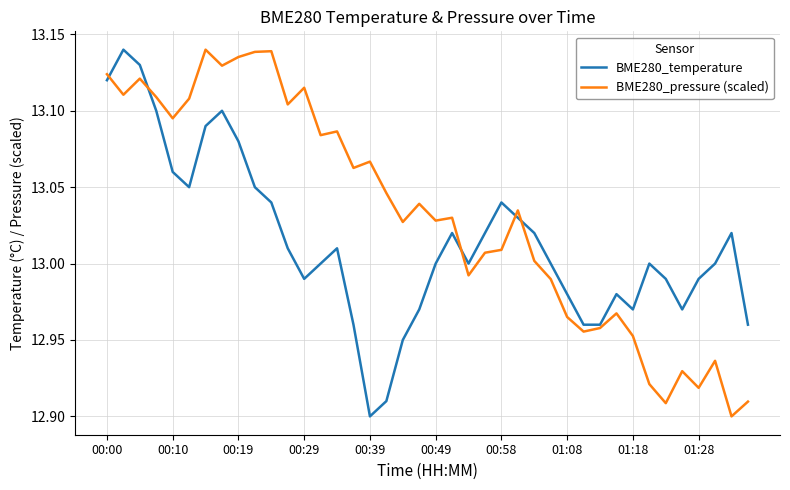

Rank the series by their average value, from highest to lowest.

BME280_pressure (scaled), BME280_temperature